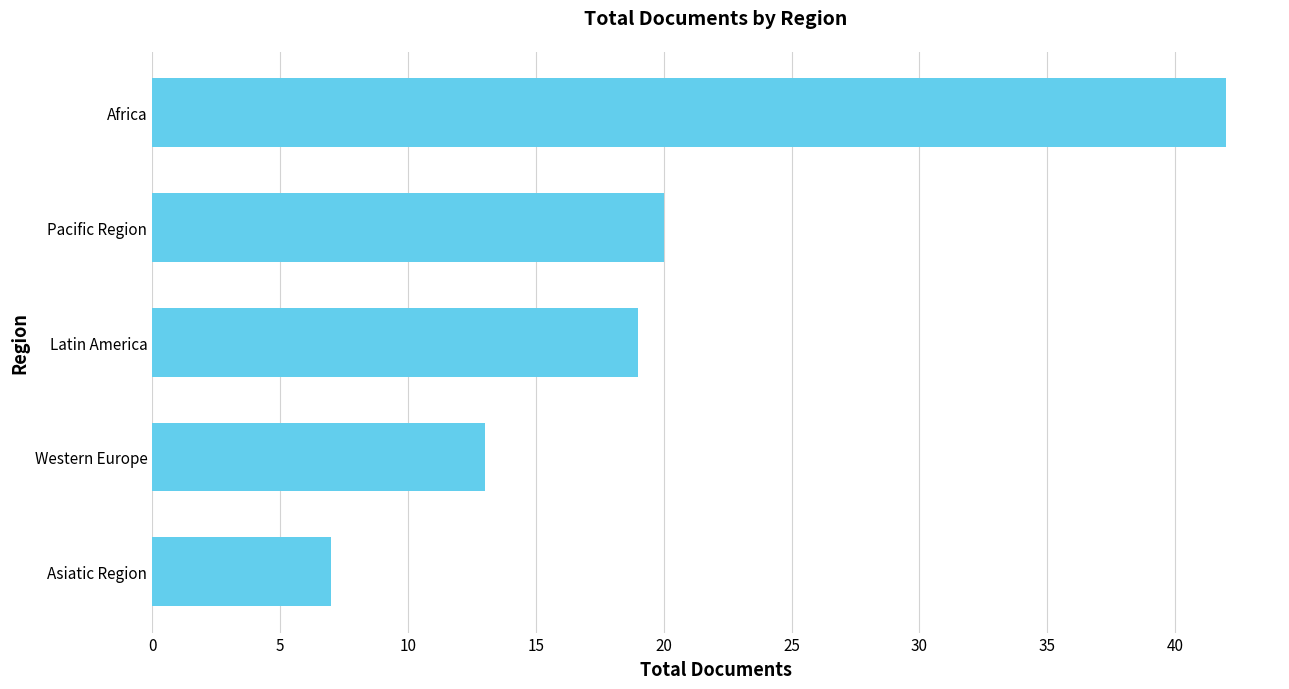

What is the ratio of the value at Western Europe to the value at Latin America?

0.7